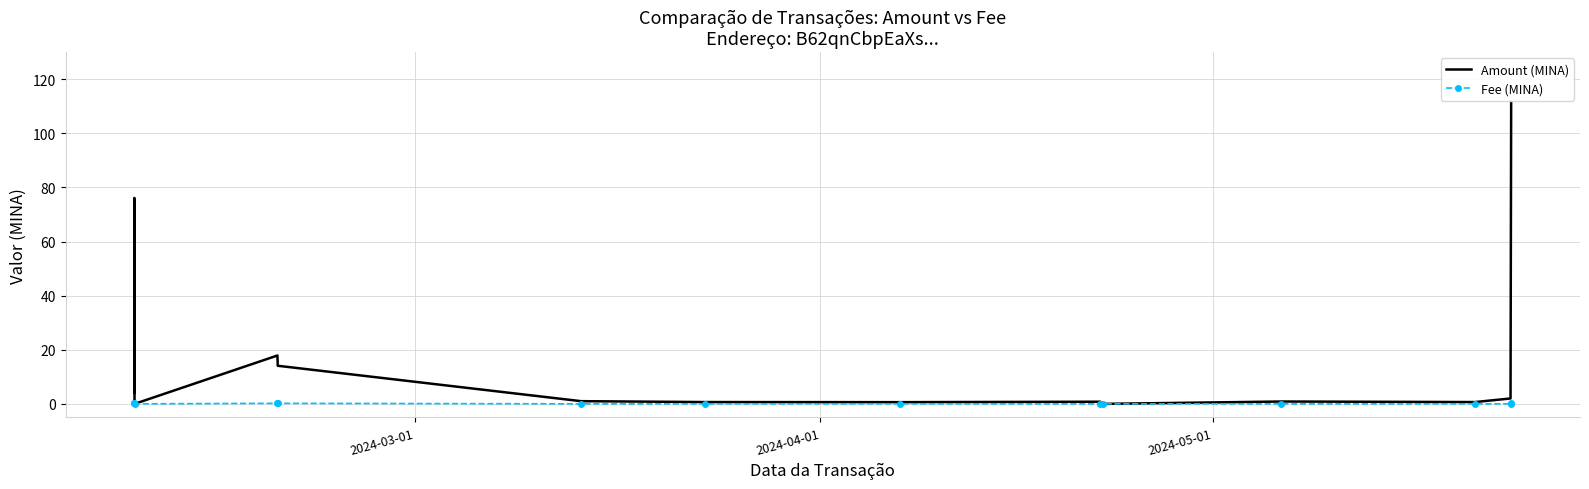

Which series has the largest total across all categories?

Amount (MINA)